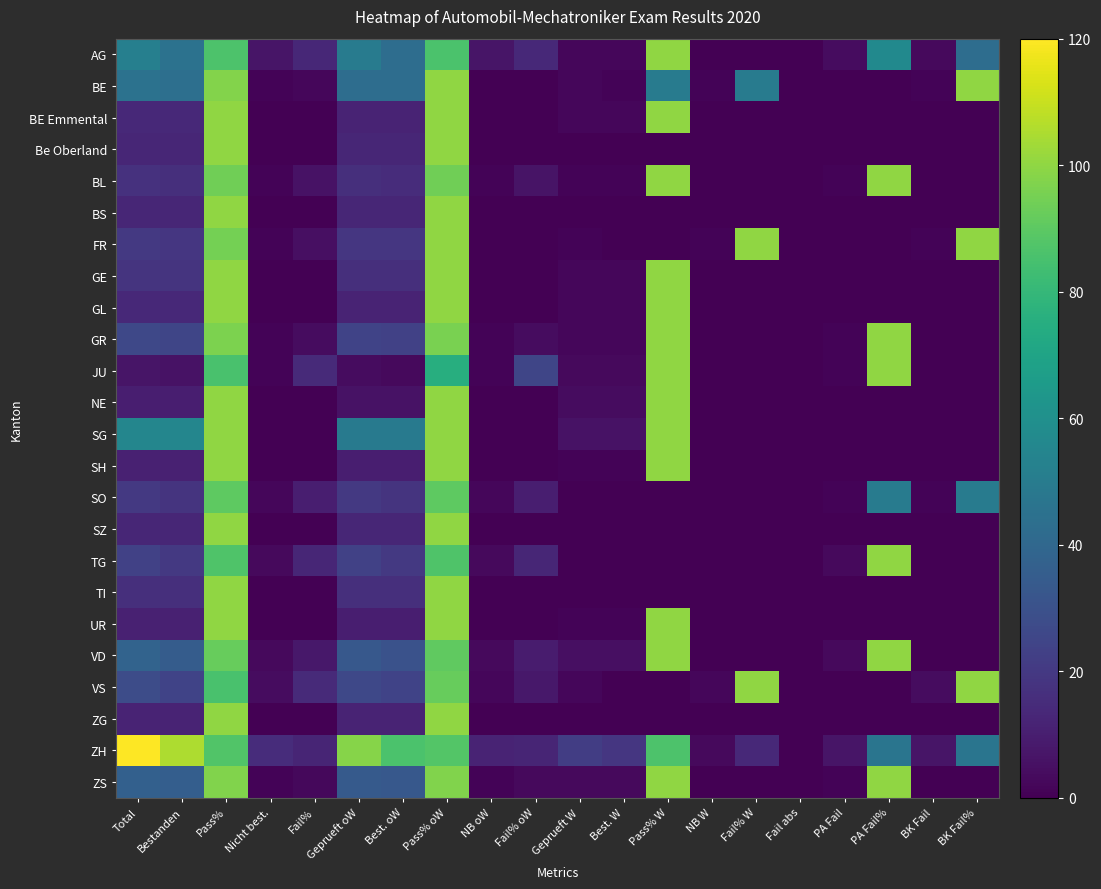

Reading right to left, extract all data points from this chart.

AG: BK Fail%=42.9	BK Fail=3.0	PA Fail%=57.1	PA Fail=4.0	Fail abs=0.0	Fail% W=0.0	NB W=0.0	Pass% W=100.0	Best. W=2.0	Geprueft W=2.0	Fail% oW=14.0	NB oW=7.0	Pass% oW=86.0	Best. oW=43.0	Geprueft oW=50.0	Fail%=13.5	Nicht best.=7.0	Pass%=86.5	Bestanden=45.0	Total=52.0
BE: BK Fail%=100.0	BK Fail=1.0	PA Fail%=0.0	PA Fail=0.0	Fail abs=0.0	Fail% W=50.0	NB W=1.0	Pass% W=50.0	Best. W=1.0	Geprueft W=2.0	Fail% oW=0.0	NB oW=0.0	Pass% oW=100.0	Best. oW=43.0	Geprueft oW=43.0	Fail%=2.2	Nicht best.=1.0	Pass%=97.8	Bestanden=44.0	Total=45.0
BE Emmental: BK Fail%=0.0	BK Fail=0.0	PA Fail%=0.0	PA Fail=0.0	Fail abs=0.0	Fail% W=0.0	NB W=0.0	Pass% W=100.0	Best. W=2.0	Geprueft W=2.0	Fail% oW=0.0	NB oW=0.0	Pass% oW=100.0	Best. oW=12.0	Geprueft oW=12.0	Fail%=0.0	Nicht best.=0.0	Pass%=100.0	Bestanden=14.0	Total=14.0
Be Oberland: BK Fail%=0.0	BK Fail=0.0	PA Fail%=0.0	PA Fail=0.0	Fail abs=0.0	Fail% W=0.0	NB W=0.0	Pass% W=0.0	Best. W=0.0	Geprueft W=0.0	Fail% oW=0.0	NB oW=0.0	Pass% oW=100.0	Best. oW=13.0	Geprueft oW=13.0	Fail%=0.0	Nicht best.=0.0	Pass%=100.0	Bestanden=13.0	Total=13.0
BL: BK Fail%=0.0	BK Fail=0.0	PA Fail%=100.0	PA Fail=1.0	Fail abs=0.0	Fail% W=0.0	NB W=0.0	Pass% W=100.0	Best. W=1.0	Geprueft W=1.0	Fail% oW=6.2	NB oW=1.0	Pass% oW=93.8	Best. oW=15.0	Geprueft oW=16.0	Fail%=5.9	Nicht best.=1.0	Pass%=94.1	Bestanden=16.0	Total=17.0
BS: BK Fail%=0.0	BK Fail=0.0	PA Fail%=0.0	PA Fail=0.0	Fail abs=0.0	Fail% W=0.0	NB W=0.0	Pass% W=0.0	Best. W=0.0	Geprueft W=0.0	Fail% oW=0.0	NB oW=0.0	Pass% oW=100.0	Best. oW=13.0	Geprueft oW=13.0	Fail%=0.0	Nicht best.=0.0	Pass%=100.0	Bestanden=13.0	Total=13.0
FR: BK Fail%=100.0	BK Fail=1.0	PA Fail%=0.0	PA Fail=0.0	Fail abs=0.0	Fail% W=100.0	NB W=1.0	Pass% W=0.0	Best. W=0.0	Geprueft W=1.0	Fail% oW=0.0	NB oW=0.0	Pass% oW=100.0	Best. oW=19.0	Geprueft oW=19.0	Fail%=5.0	Nicht best.=1.0	Pass%=95.0	Bestanden=19.0	Total=20.0
GE: BK Fail%=0.0	BK Fail=0.0	PA Fail%=0.0	PA Fail=0.0	Fail abs=0.0	Fail% W=0.0	NB W=0.0	Pass% W=100.0	Best. W=2.0	Geprueft W=2.0	Fail% oW=0.0	NB oW=0.0	Pass% oW=100.0	Best. oW=16.0	Geprueft oW=16.0	Fail%=0.0	Nicht best.=0.0	Pass%=100.0	Bestanden=18.0	Total=18.0
GL: BK Fail%=0.0	BK Fail=0.0	PA Fail%=0.0	PA Fail=0.0	Fail abs=0.0	Fail% W=0.0	NB W=0.0	Pass% W=100.0	Best. W=2.0	Geprueft W=2.0	Fail% oW=0.0	NB oW=0.0	Pass% oW=100.0	Best. oW=12.0	Geprueft oW=12.0	Fail%=0.0	Nicht best.=0.0	Pass%=100.0	Bestanden=14.0	Total=14.0
GR: BK Fail%=0.0	BK Fail=0.0	PA Fail%=100.0	PA Fail=1.0	Fail abs=0.0	Fail% W=0.0	NB W=0.0	Pass% W=100.0	Best. W=2.0	Geprueft W=2.0	Fail% oW=4.2	NB oW=1.0	Pass% oW=95.8	Best. oW=23.0	Geprueft oW=24.0	Fail%=3.9	Nicht best.=1.0	Pass%=96.2	Bestanden=25.0	Total=26.0
JU: BK Fail%=0.0	BK Fail=0.0	PA Fail%=100.0	PA Fail=1.0	Fail abs=0.0	Fail% W=0.0	NB W=0.0	Pass% W=100.0	Best. W=3.0	Geprueft W=3.0	Fail% oW=25.0	NB oW=1.0	Pass% oW=75.0	Best. oW=3.0	Geprueft oW=4.0	Fail%=14.3	Nicht best.=1.0	Pass%=85.7	Bestanden=6.0	Total=7.0
NE: BK Fail%=0.0	BK Fail=0.0	PA Fail%=0.0	PA Fail=0.0	Fail abs=0.0	Fail% W=0.0	NB W=0.0	Pass% W=100.0	Best. W=4.0	Geprueft W=4.0	Fail% oW=0.0	NB oW=0.0	Pass% oW=100.0	Best. oW=6.0	Geprueft oW=6.0	Fail%=0.0	Nicht best.=0.0	Pass%=100.0	Bestanden=10.0	Total=10.0
SG: BK Fail%=0.0	BK Fail=0.0	PA Fail%=0.0	PA Fail=0.0	Fail abs=0.0	Fail% W=0.0	NB W=0.0	Pass% W=100.0	Best. W=6.0	Geprueft W=6.0	Fail% oW=0.0	NB oW=0.0	Pass% oW=100.0	Best. oW=49.0	Geprueft oW=49.0	Fail%=0.0	Nicht best.=0.0	Pass%=100.0	Bestanden=55.0	Total=55.0
SH: BK Fail%=0.0	BK Fail=0.0	PA Fail%=0.0	PA Fail=0.0	Fail abs=0.0	Fail% W=0.0	NB W=0.0	Pass% W=100.0	Best. W=1.0	Geprueft W=1.0	Fail% oW=0.0	NB oW=0.0	Pass% oW=100.0	Best. oW=10.0	Geprueft oW=10.0	Fail%=0.0	Nicht best.=0.0	Pass%=100.0	Bestanden=11.0	Total=11.0
SO: BK Fail%=50.0	BK Fail=1.0	PA Fail%=50.0	PA Fail=1.0	Fail abs=0.0	Fail% W=0.0	NB W=0.0	Pass% W=0.0	Best. W=0.0	Geprueft W=0.0	Fail% oW=10.0	NB oW=2.0	Pass% oW=90.0	Best. oW=18.0	Geprueft oW=20.0	Fail%=10.0	Nicht best.=2.0	Pass%=90.0	Bestanden=18.0	Total=20.0
SZ: BK Fail%=0.0	BK Fail=0.0	PA Fail%=0.0	PA Fail=0.0	Fail abs=0.0	Fail% W=0.0	NB W=0.0	Pass% W=0.0	Best. W=0.0	Geprueft W=0.0	Fail% oW=0.0	NB oW=0.0	Pass% oW=100.0	Best. oW=13.0	Geprueft oW=13.0	Fail%=0.0	Nicht best.=0.0	Pass%=100.0	Bestanden=13.0	Total=13.0
TG: BK Fail%=0.0	BK Fail=0.0	PA Fail%=100.0	PA Fail=3.0	Fail abs=0.0	Fail% W=0.0	NB W=0.0	Pass% W=0.0	Best. W=0.0	Geprueft W=0.0	Fail% oW=13.0	NB oW=3.0	Pass% oW=87.0	Best. oW=20.0	Geprueft oW=23.0	Fail%=13.0	Nicht best.=3.0	Pass%=87.0	Bestanden=20.0	Total=23.0
TI: BK Fail%=0.0	BK Fail=0.0	PA Fail%=0.0	PA Fail=0.0	Fail abs=0.0	Fail% W=0.0	NB W=0.0	Pass% W=0.0	Best. W=0.0	Geprueft W=0.0	Fail% oW=0.0	NB oW=0.0	Pass% oW=100.0	Best. oW=16.0	Geprueft oW=16.0	Fail%=0.0	Nicht best.=0.0	Pass%=100.0	Bestanden=16.0	Total=16.0
UR: BK Fail%=0.0	BK Fail=0.0	PA Fail%=0.0	PA Fail=0.0	Fail abs=0.0	Fail% W=0.0	NB W=0.0	Pass% W=100.0	Best. W=1.0	Geprueft W=1.0	Fail% oW=0.0	NB oW=0.0	Pass% oW=100.0	Best. oW=10.0	Geprueft oW=10.0	Fail%=0.0	Nicht best.=0.0	Pass%=100.0	Bestanden=11.0	Total=11.0
VD: BK Fail%=0.0	BK Fail=0.0	PA Fail%=100.0	PA Fail=3.0	Fail abs=0.0	Fail% W=0.0	NB W=0.0	Pass% W=100.0	Best. W=5.0	Geprueft W=5.0	Fail% oW=9.1	NB oW=3.0	Pass% oW=90.9	Best. oW=30.0	Geprueft oW=33.0	Fail%=7.9	Nicht best.=3.0	Pass%=92.1	Bestanden=35.0	Total=38.0
VS: BK Fail%=100.0	BK Fail=4.0	PA Fail%=0.0	PA Fail=0.0	Fail abs=0.0	Fail% W=100.0	NB W=2.0	Pass% W=0.0	Best. W=0.0	Geprueft W=2.0	Fail% oW=7.7	NB oW=2.0	Pass% oW=92.3	Best. oW=24.0	Geprueft oW=26.0	Fail%=14.3	Nicht best.=4.0	Pass%=85.7	Bestanden=24.0	Total=28.0
ZG: BK Fail%=0.0	BK Fail=0.0	PA Fail%=0.0	PA Fail=0.0	Fail abs=0.0	Fail% W=0.0	NB W=0.0	Pass% W=0.0	Best. W=0.0	Geprueft W=0.0	Fail% oW=0.0	NB oW=0.0	Pass% oW=100.0	Best. oW=12.0	Geprueft oW=12.0	Fail%=0.0	Nicht best.=0.0	Pass%=100.0	Bestanden=12.0	Total=12.0
ZH: BK Fail%=46.7	BK Fail=7.0	PA Fail%=46.7	PA Fail=7.0	Fail abs=0.0	Fail% W=13.6	NB W=3.0	Pass% W=86.4	Best. W=19.0	Geprueft W=22.0	Fail% oW=12.2	NB oW=12.0	Pass% oW=87.8	Best. oW=86.0	Geprueft oW=98.0	Fail%=12.5	Nicht best.=15.0	Pass%=87.5	Bestanden=105.0	Total=120.0
ZS: BK Fail%=0.0	BK Fail=0.0	PA Fail%=100.0	PA Fail=1.0	Fail abs=0.0	Fail% W=0.0	NB W=0.0	Pass% W=100.0	Best. W=3.0	Geprueft W=3.0	Fail% oW=2.9	NB oW=1.0	Pass% oW=97.1	Best. oW=33.0	Geprueft oW=34.0	Fail%=2.7	Nicht best.=1.0	Pass%=97.3	Bestanden=36.0	Total=37.0